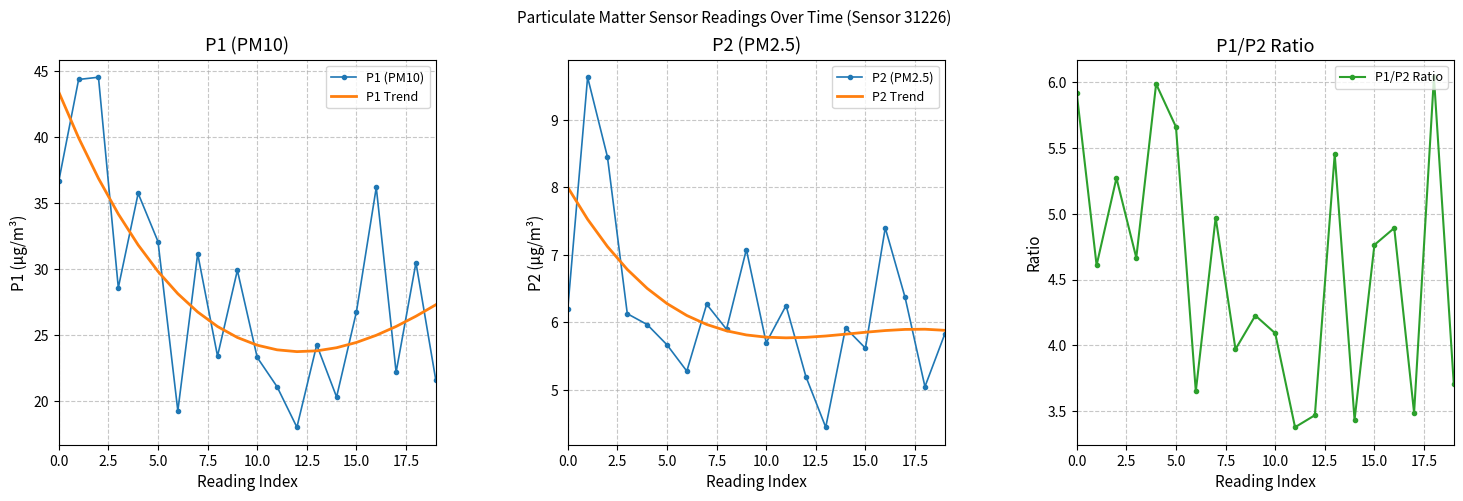

At which category does P1 Trend reach its first local valley?

12